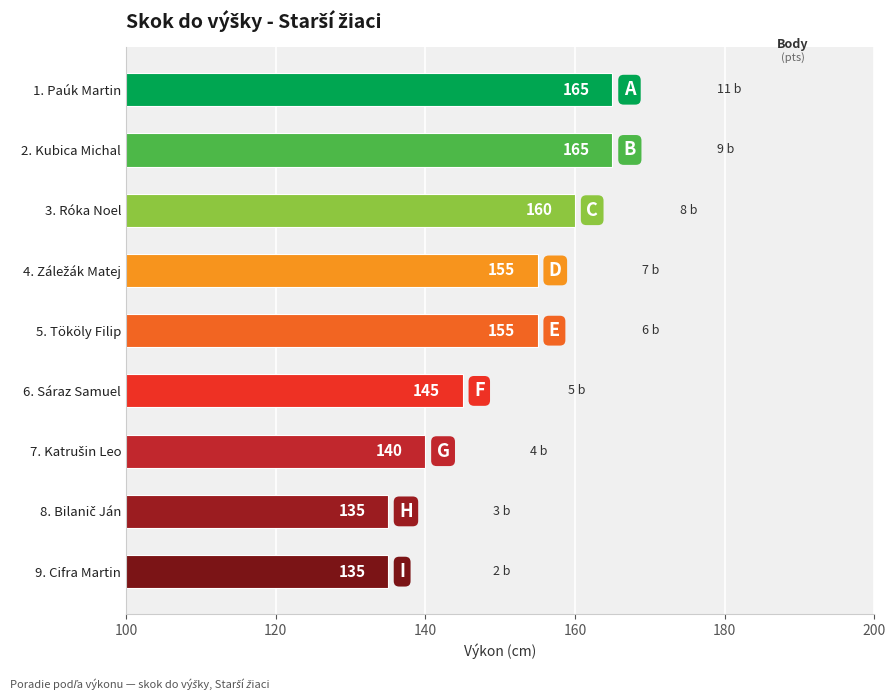

What position from the top is 5. Tököly Filip?

5